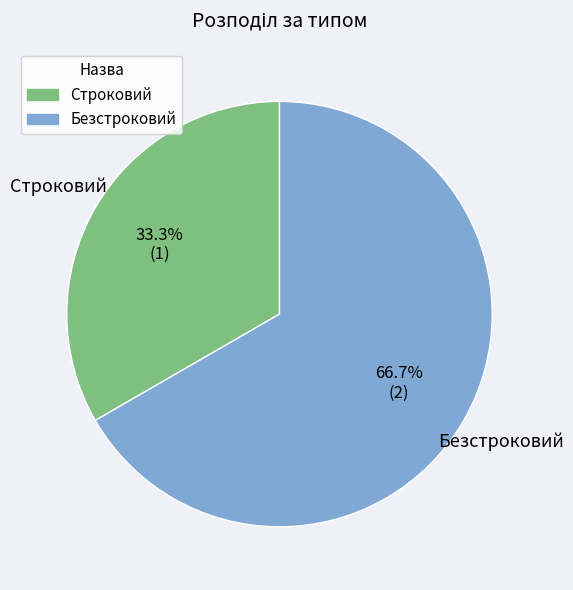

Is it true that Строковий is 22% of the pie?

False